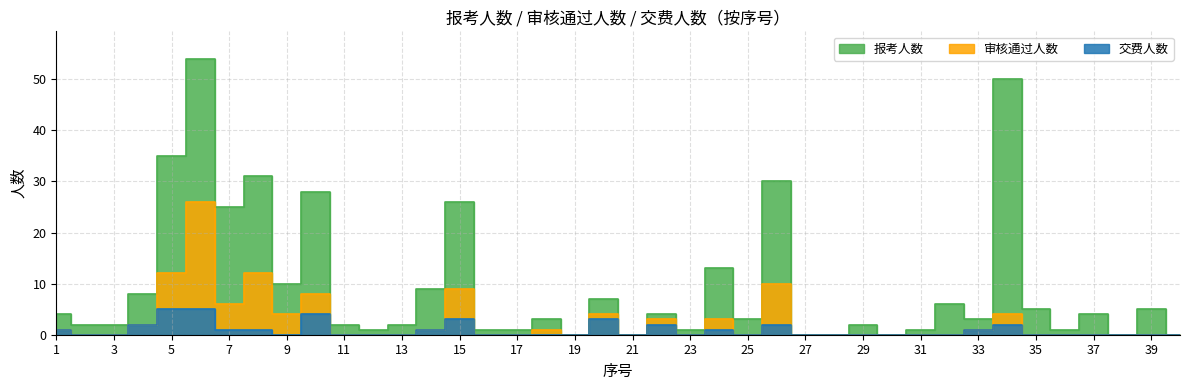

Rank the series by their average value, from lowest to highest.

交费人数, 审核通过人数, 报考人数